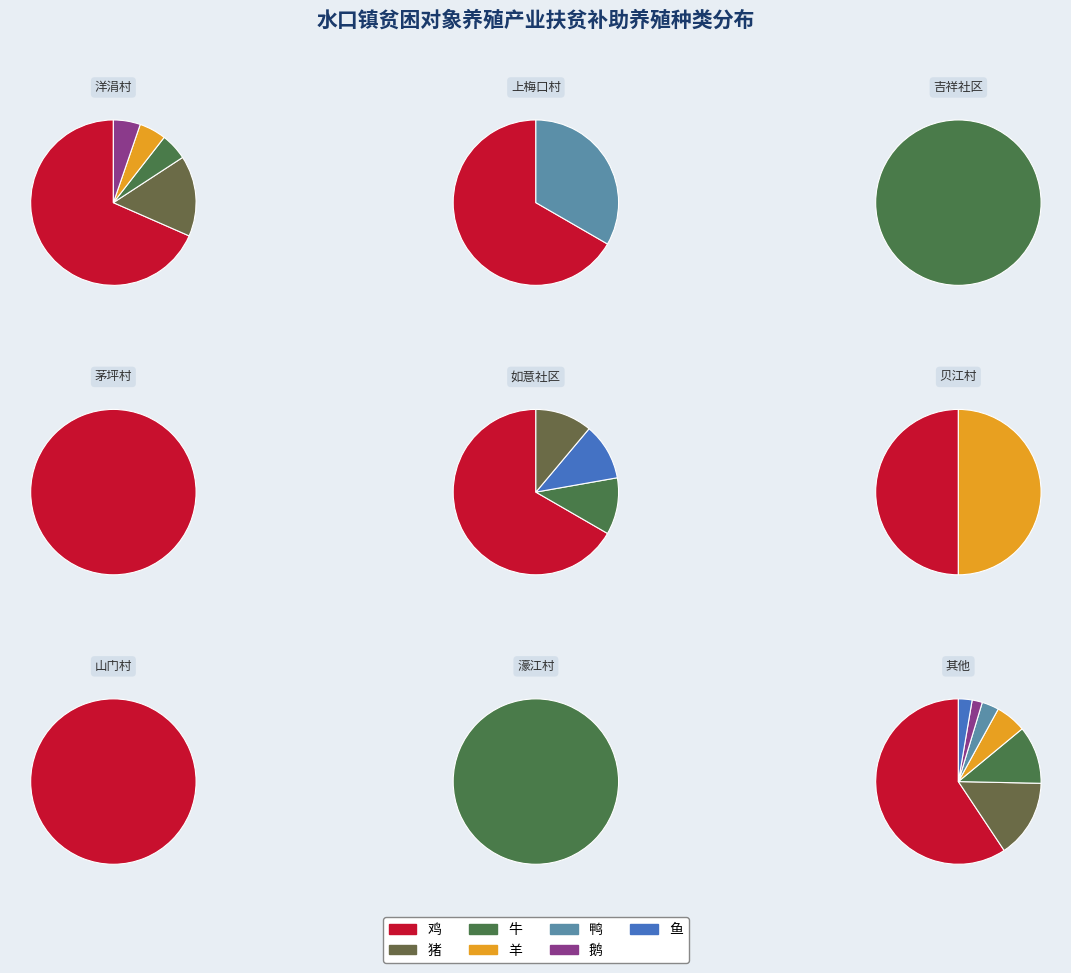

Is it true that 鸡 is 61% of the pie?

True